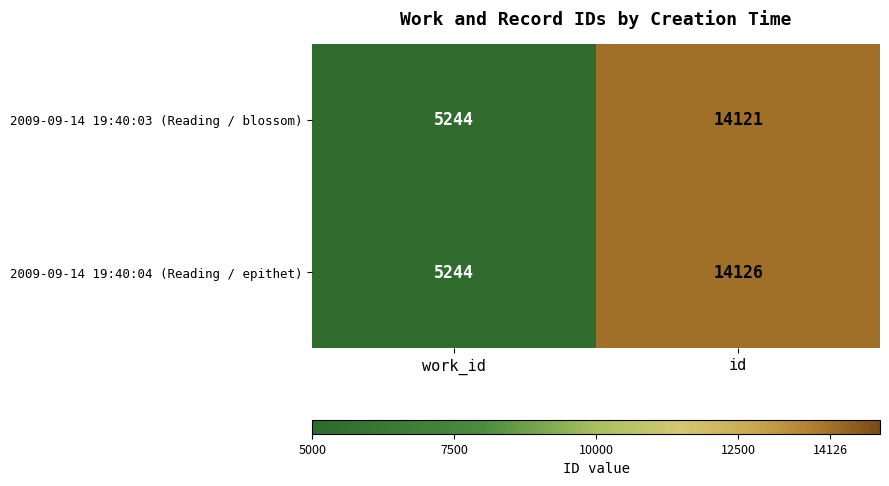

What is the total value across all series at id?

28247